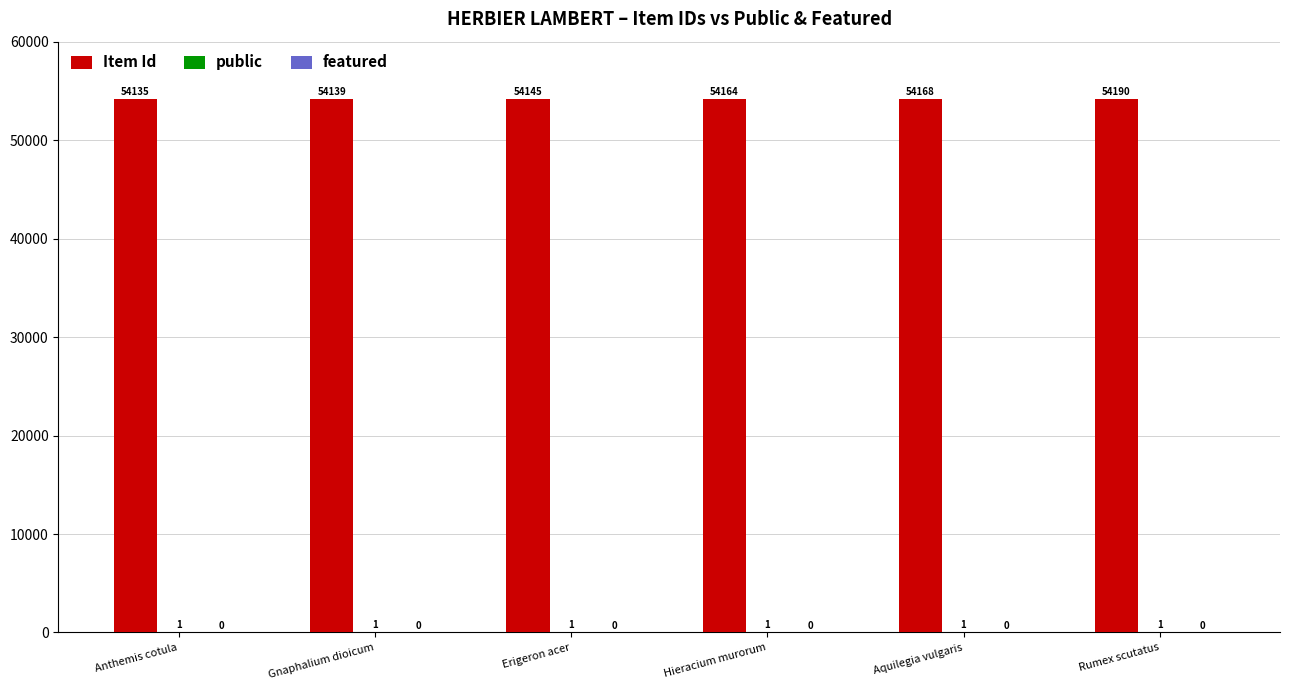

The value of Item Id at Rumex scutatus is 82650. True or false?

False